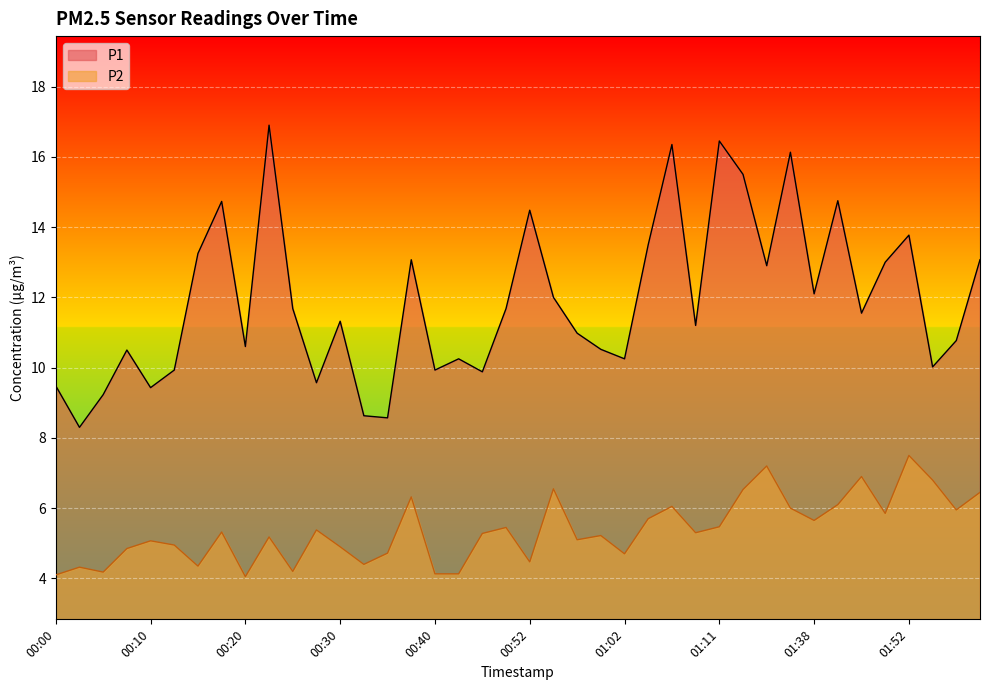

At 00:07, list the series in order from largest to smallest.

P1, P2